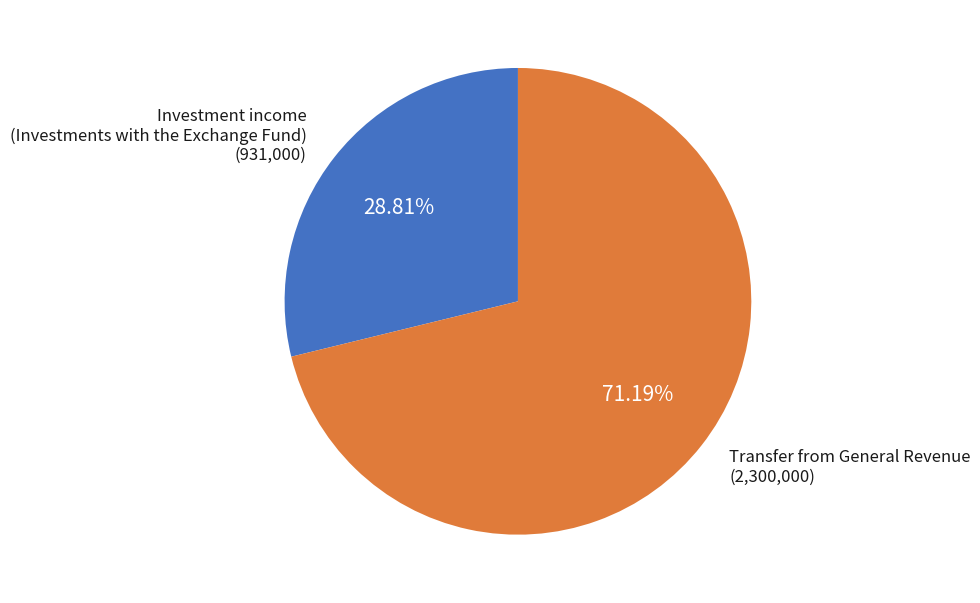

Is Transfer from General Revenue the majority of the pie?

Yes